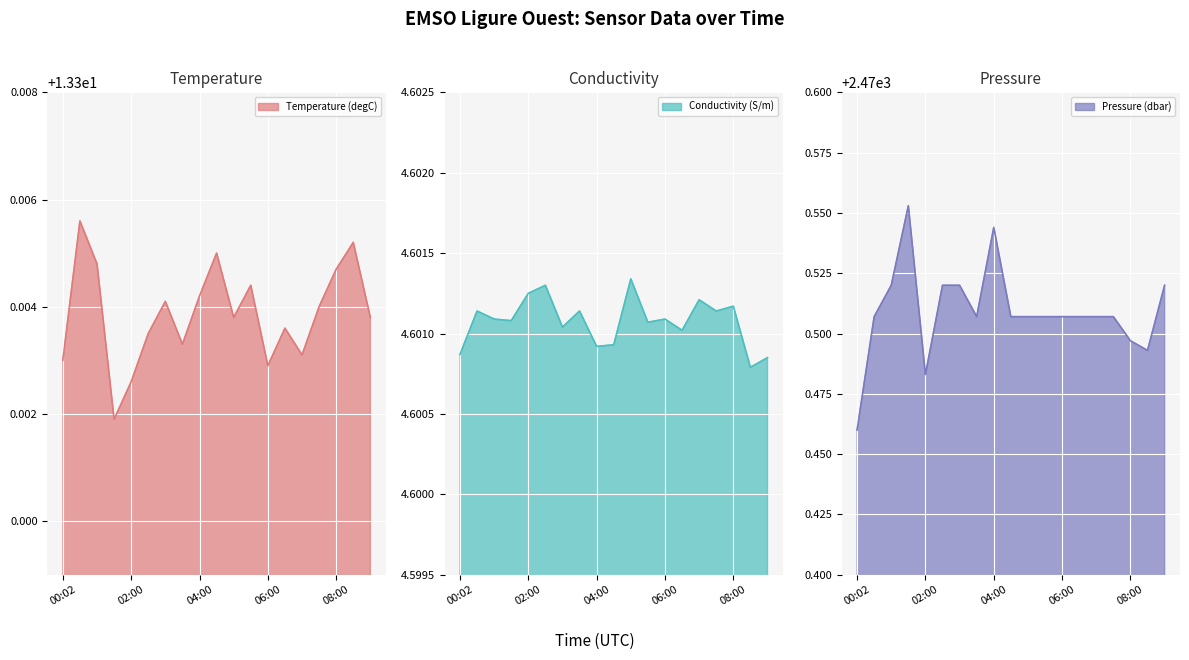

True or false: Conductivity (S/m) has more than 2 interior local peaks.

True